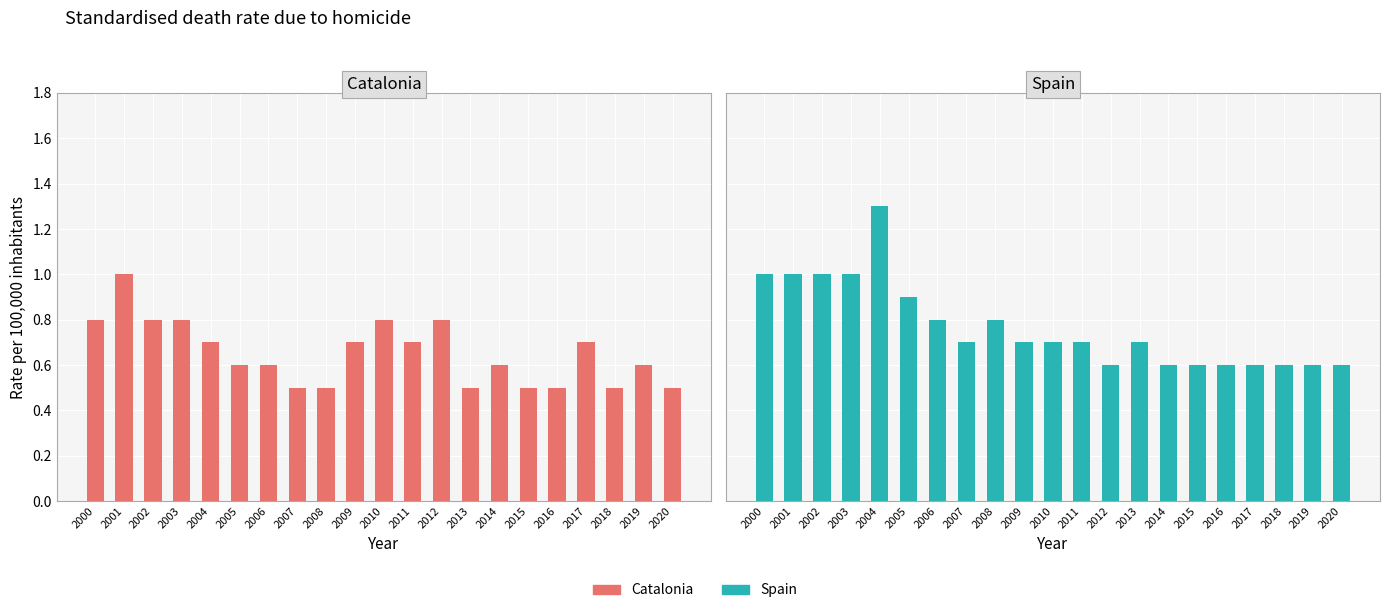

What is the difference between the Spain values at 2010 and 2006?

0.1